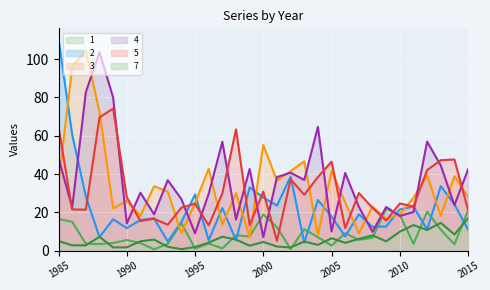

How many interior local peaks does the 4 series have?

10